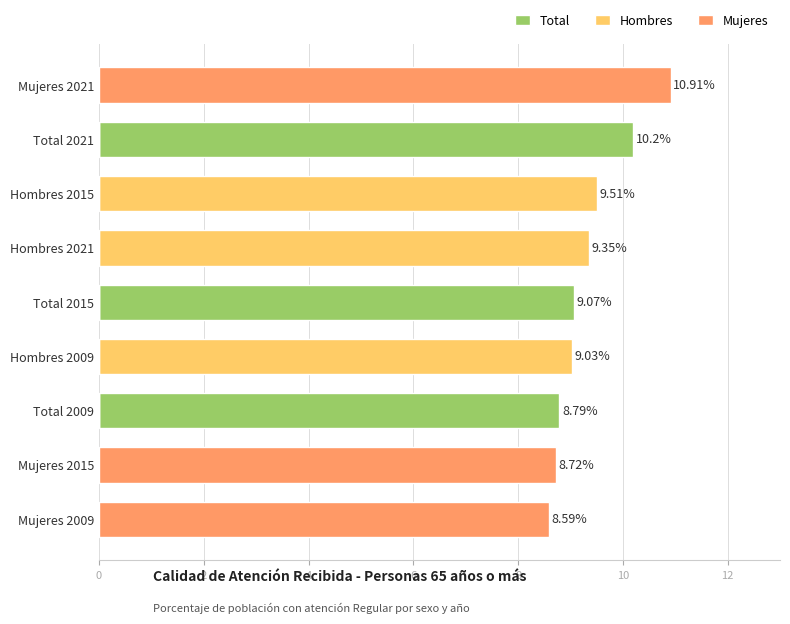

The Mujeres series shows 4.0 at Mujeres 2021. True or false?

False